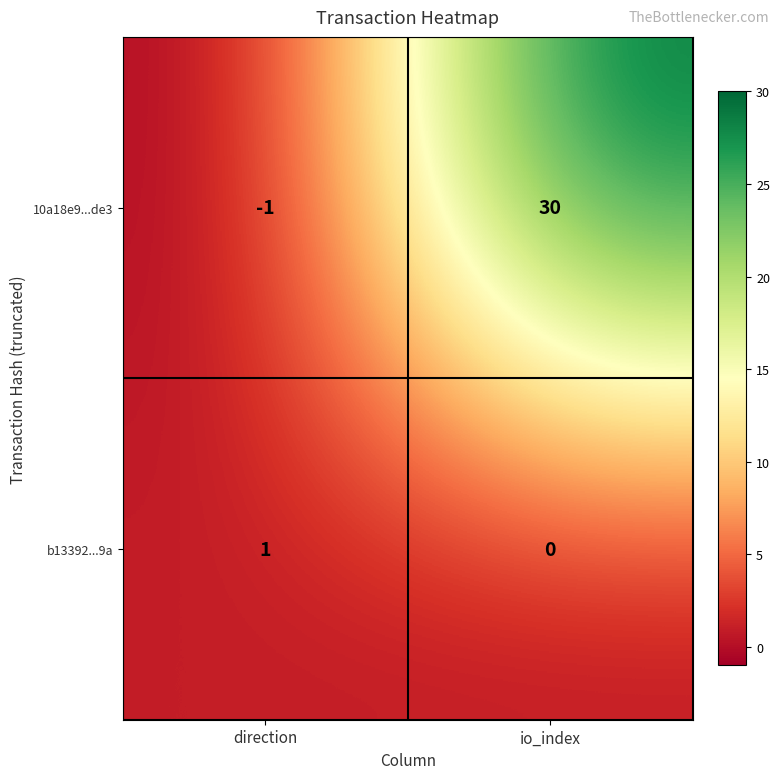

Reading right to left, transcribe all the data shown in this chart.

10a18e9...de3: io_index=30	direction=-1
b13392...9a: io_index=0	direction=1